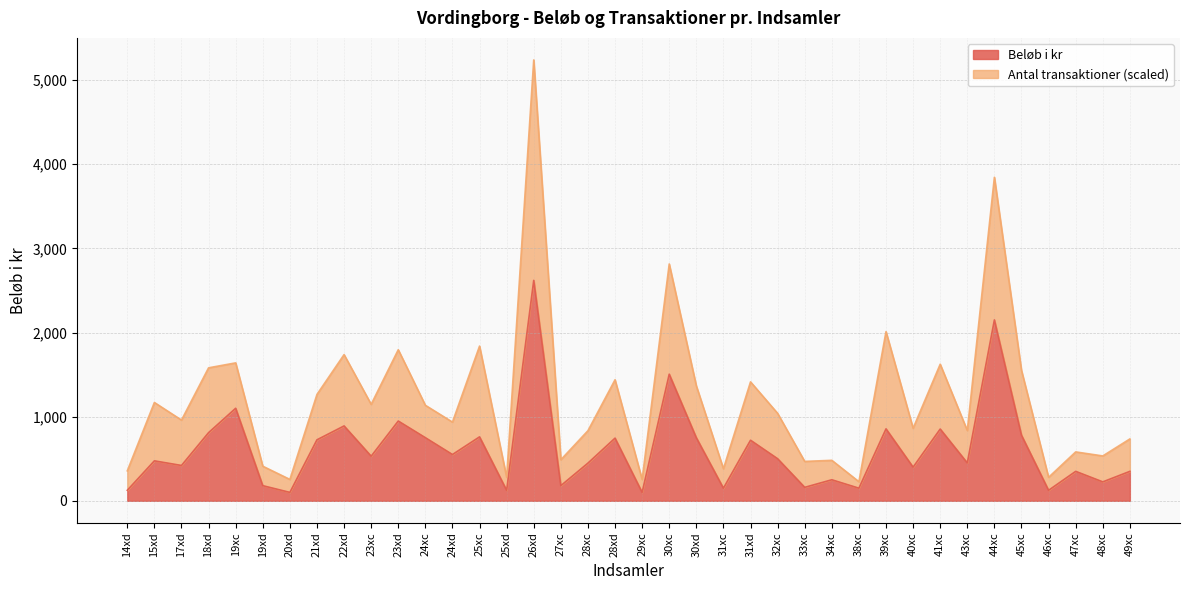

What is the smallest value displayed?

100.0